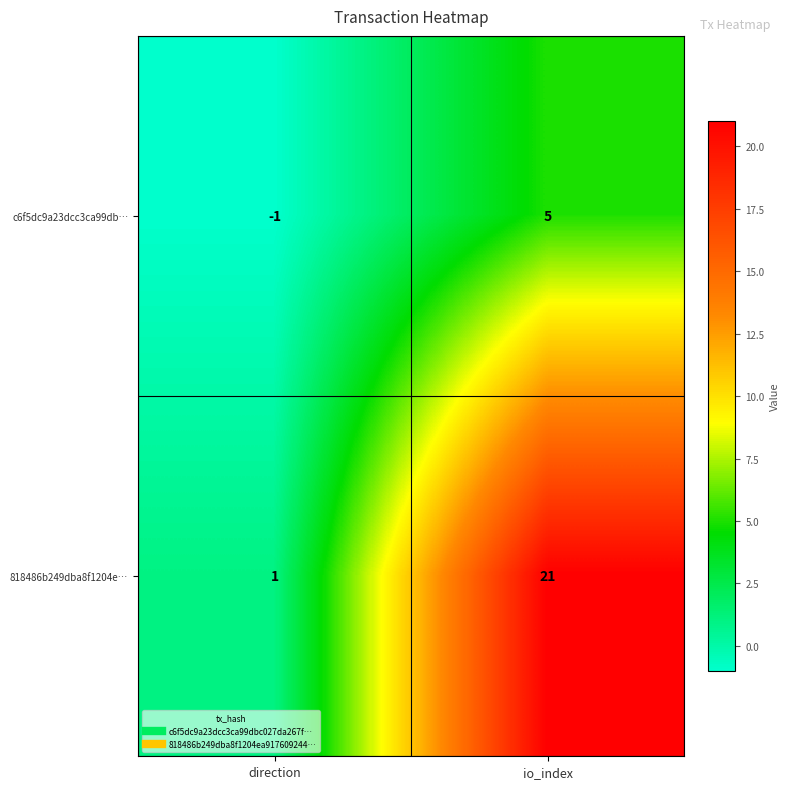

What is the difference between the maximum and minimum values in the c6f5dc9a23dcc3ca99db… series?

6